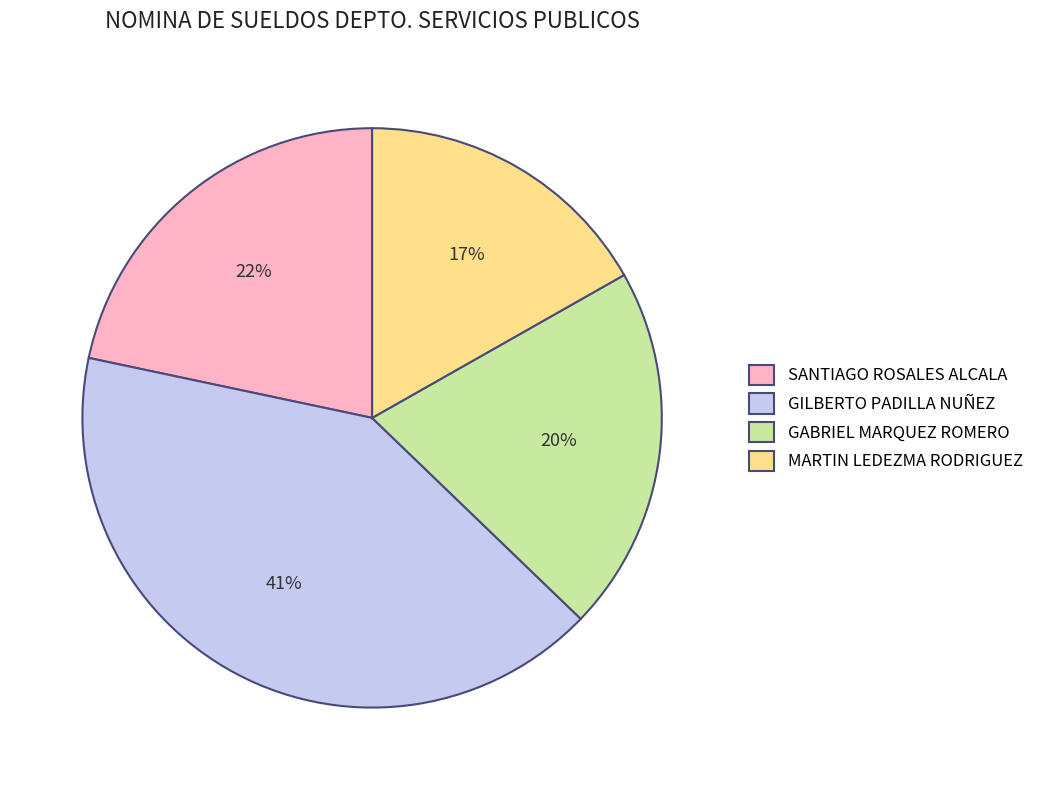

What is the largest slice in the pie chart?

GILBERTO PADILLA NUÑEZ